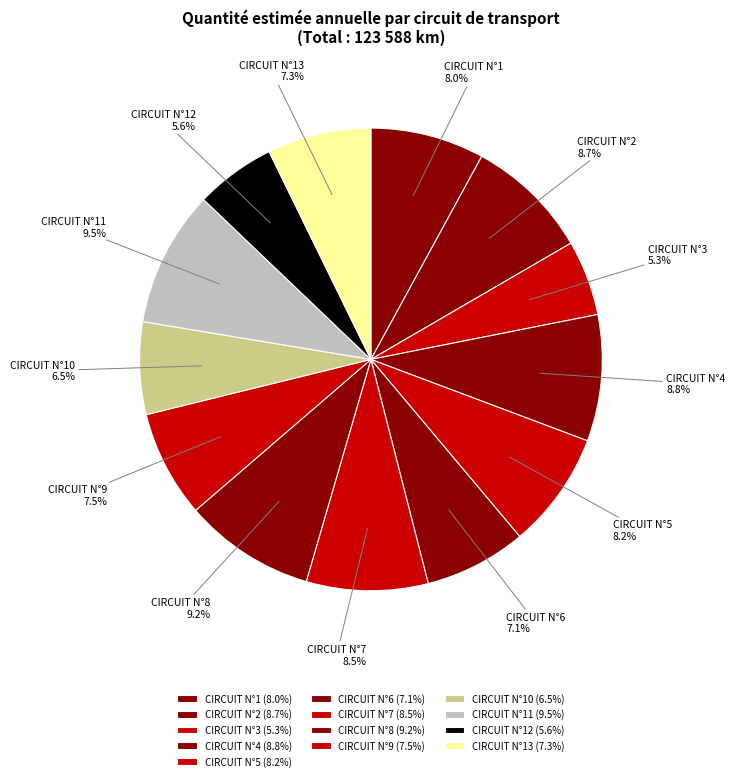

Is it true that CIRCUIT N°5 is 8% of the pie?

True